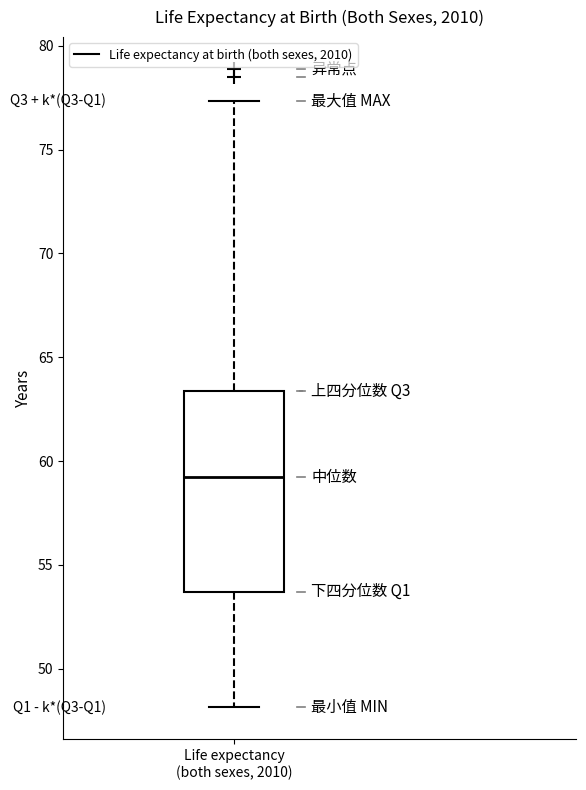

Where is the upper edge of the box for Life expectancy (both sexes, 2010) on the y-axis? The values are not printed on the chart, so give them approximately, as read against the axis.

63.5